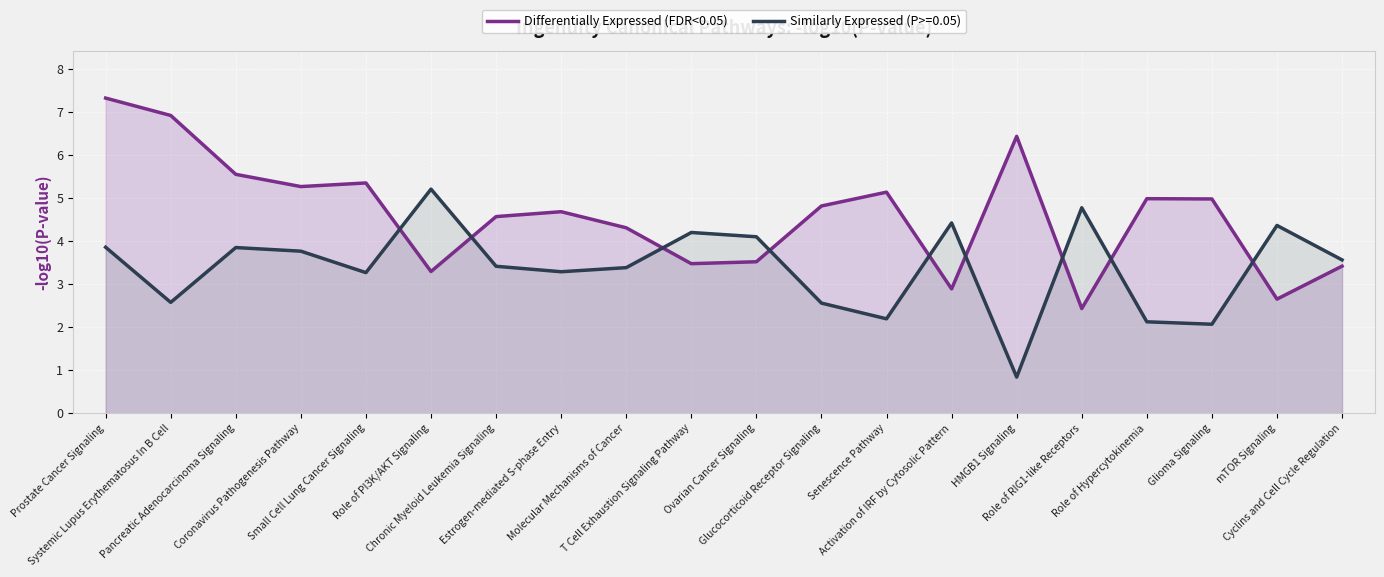

At which category does the chart reach its minimum across all series?

HMGB1 Signaling